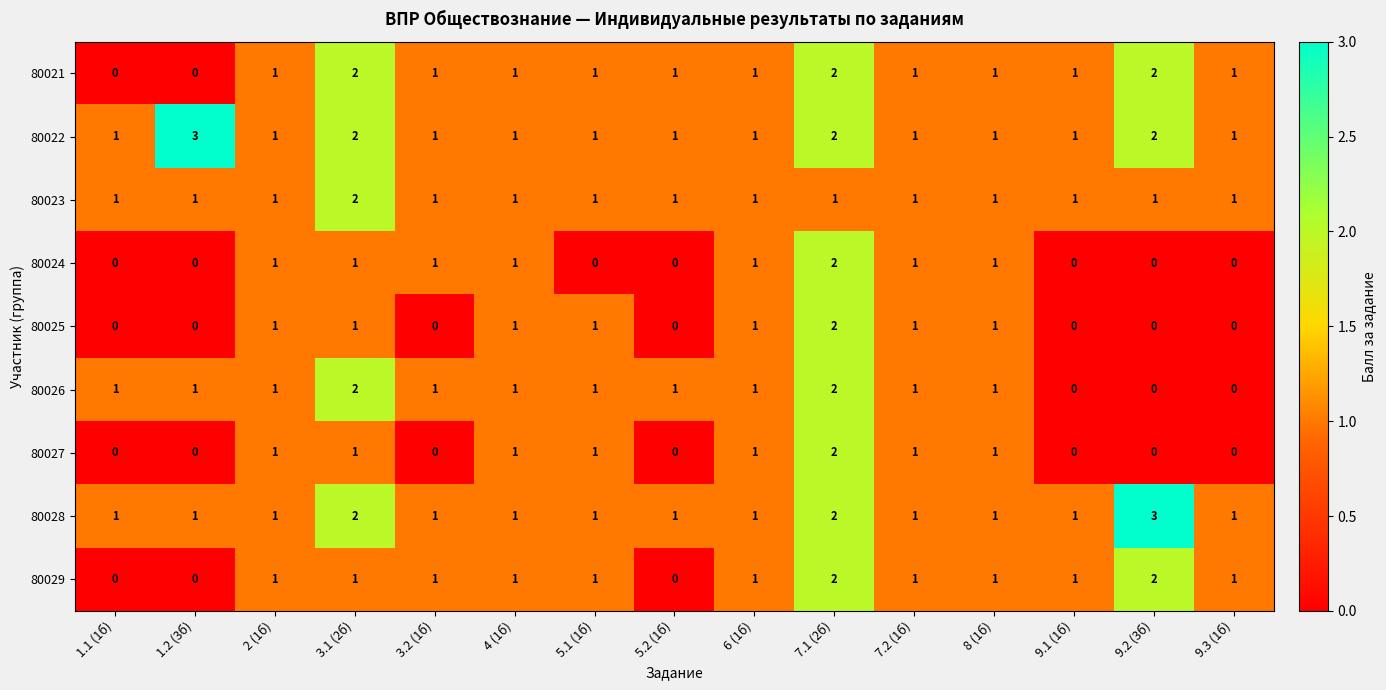

What is the difference between the highest and lowest values at 1.2 (3б)?

3